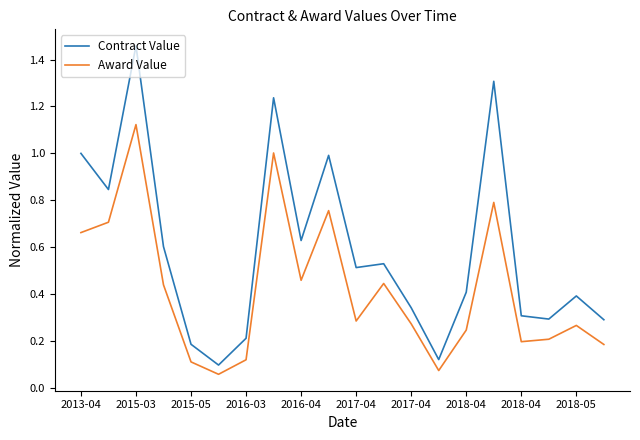

Rank the series by their maximum value, from highest to lowest.

Contract Value, Award Value